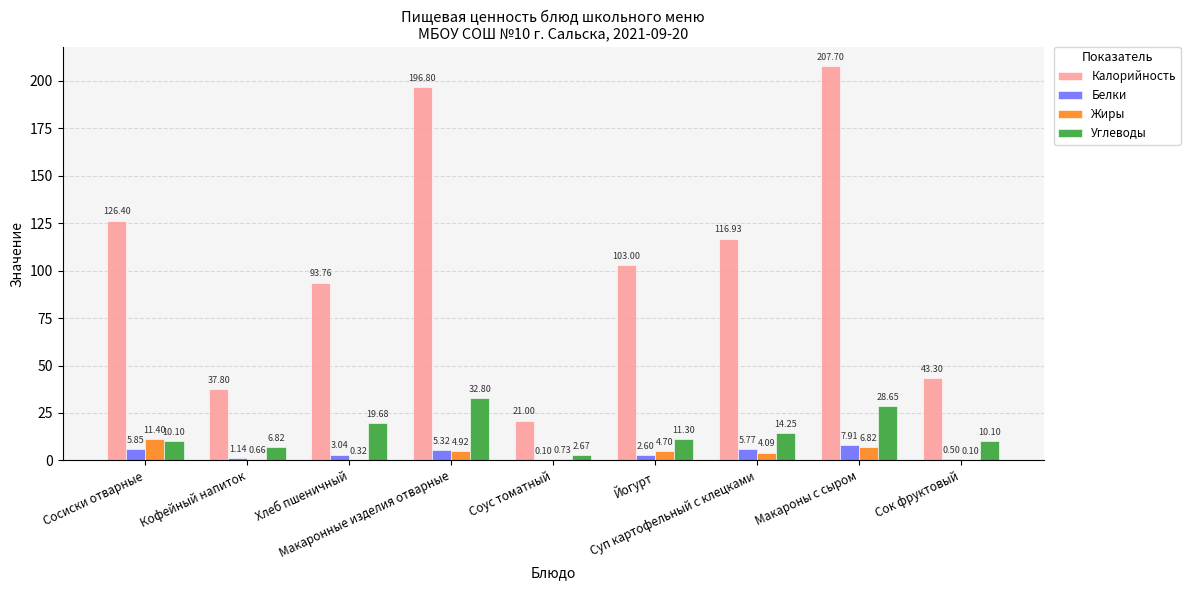

Which series has the widest spread of values?

Калорийность